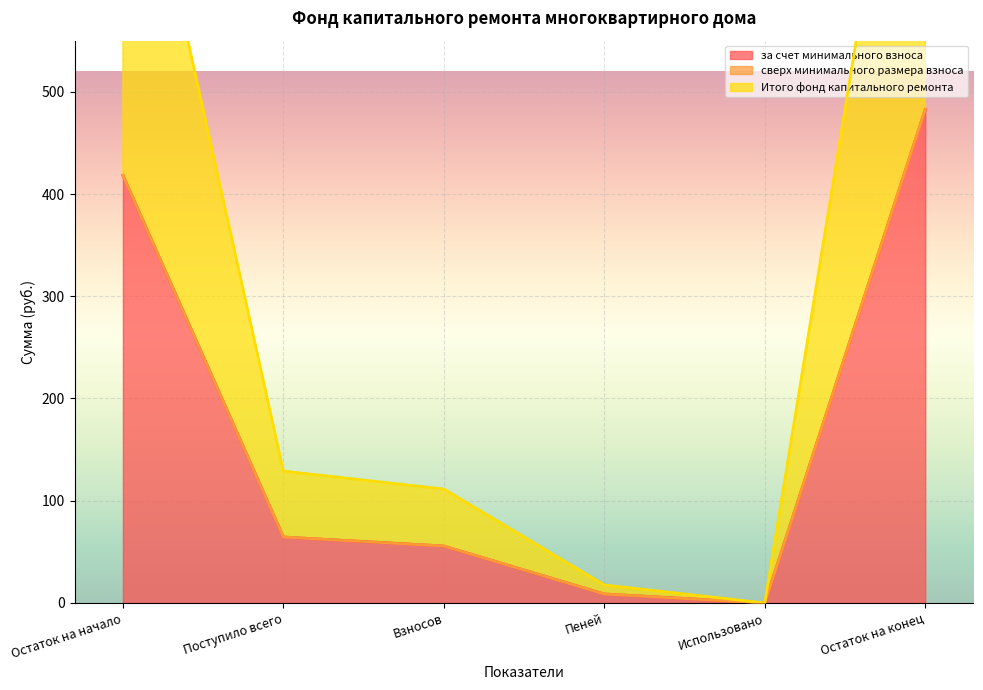

The value of за счет минимального взноса at Использовано is 0.0. True or false?

True